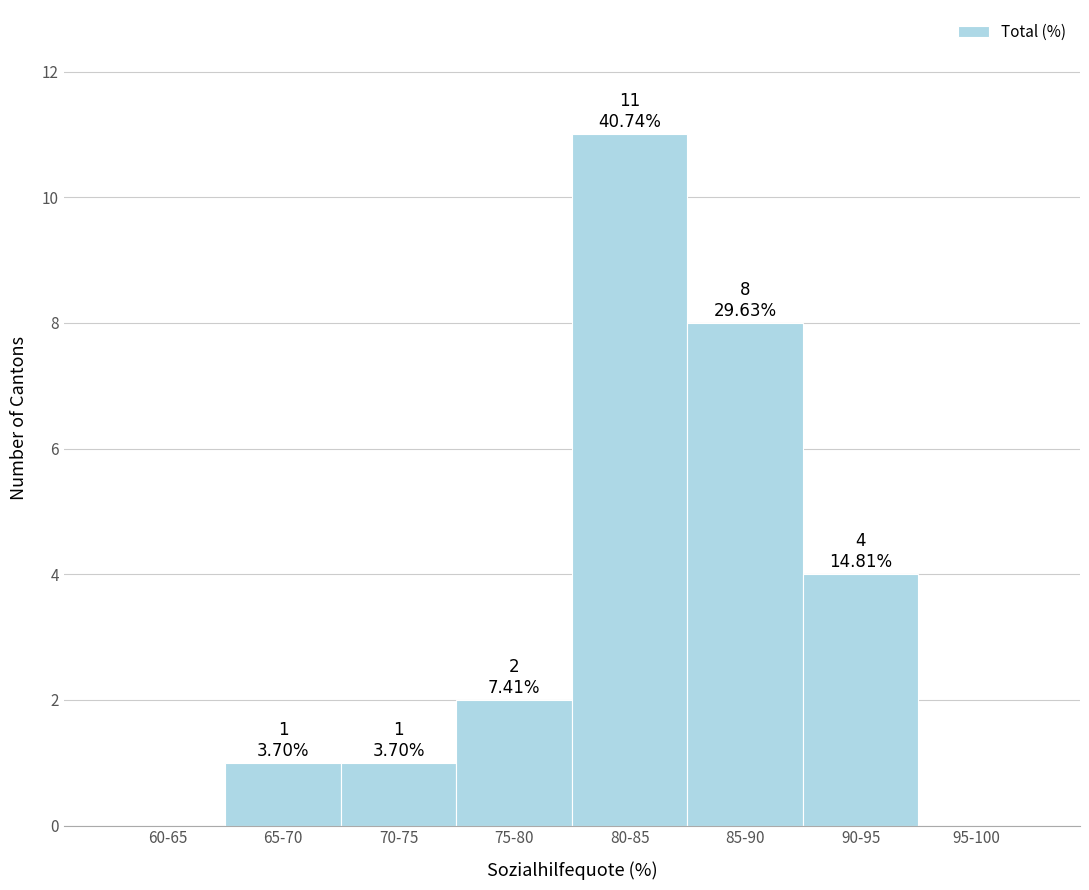

Reading left to right, what are all the values shown in this chart?

60-65=0	65-70=1	70-75=1	75-80=2	80-85=11	85-90=8	90-95=4	95-100=0